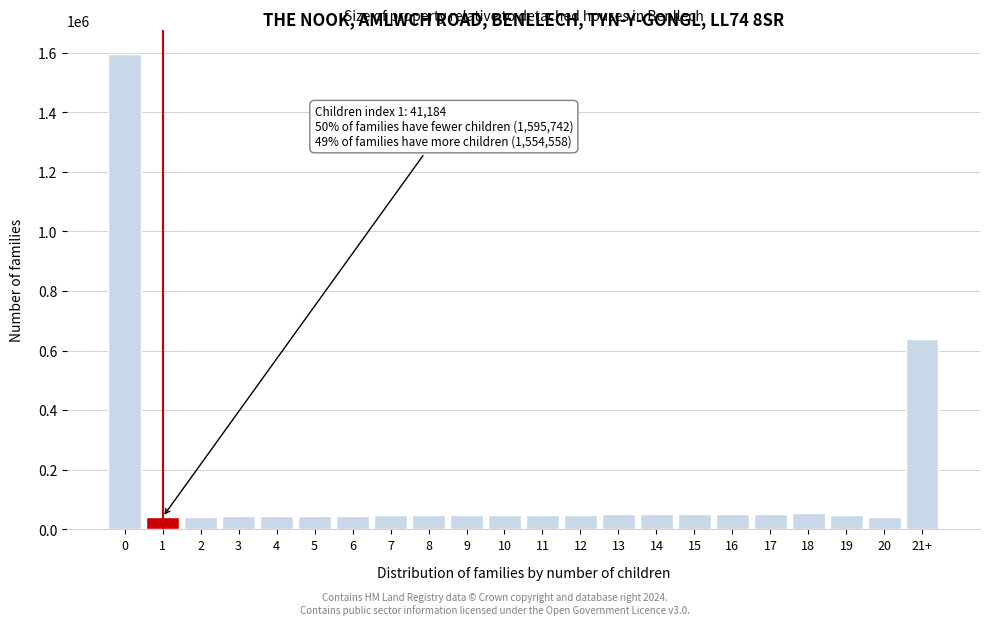

What is the label of the 1st bar from the right?

21+